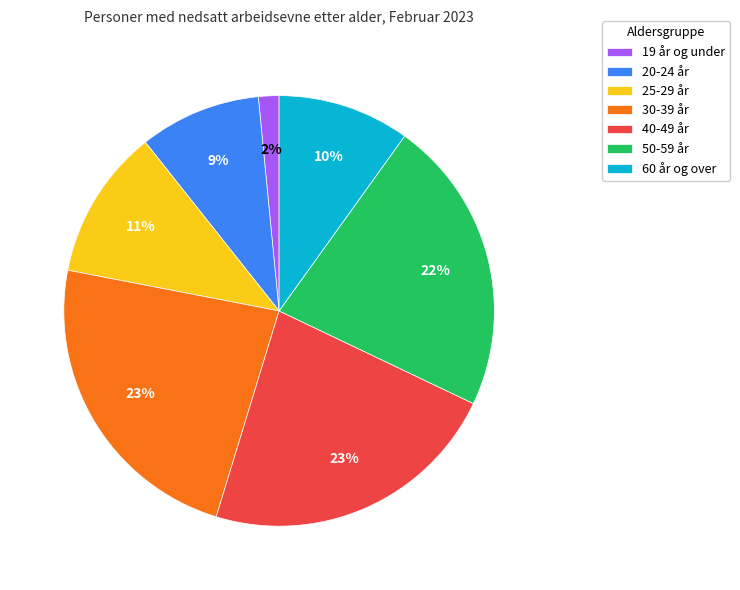

Between 60 år og over and 20-24 år, which is larger?

60 år og over